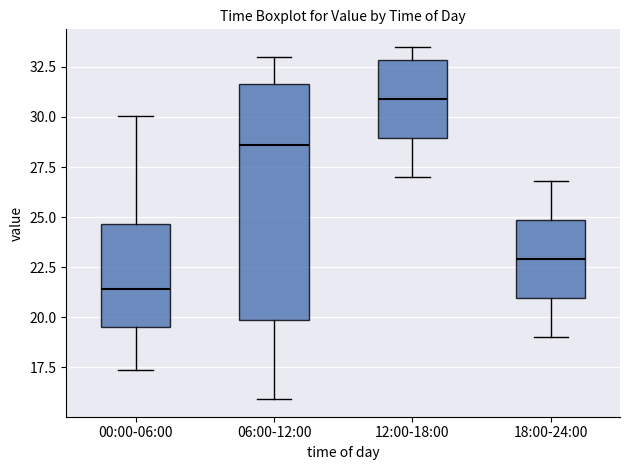

Which box has the highest median line?

12:00-18:00